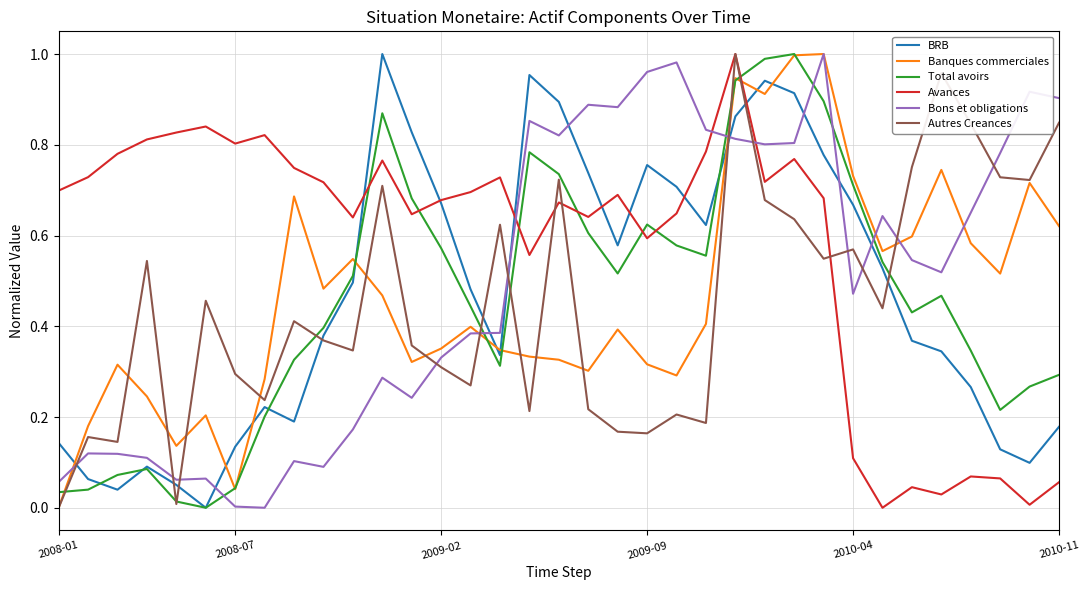

Which series has the largest total across all categories?

Avances